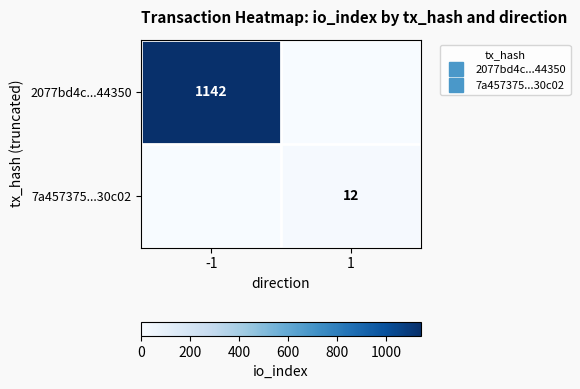

Which series has the largest total across all categories?

2077bd4c...44350